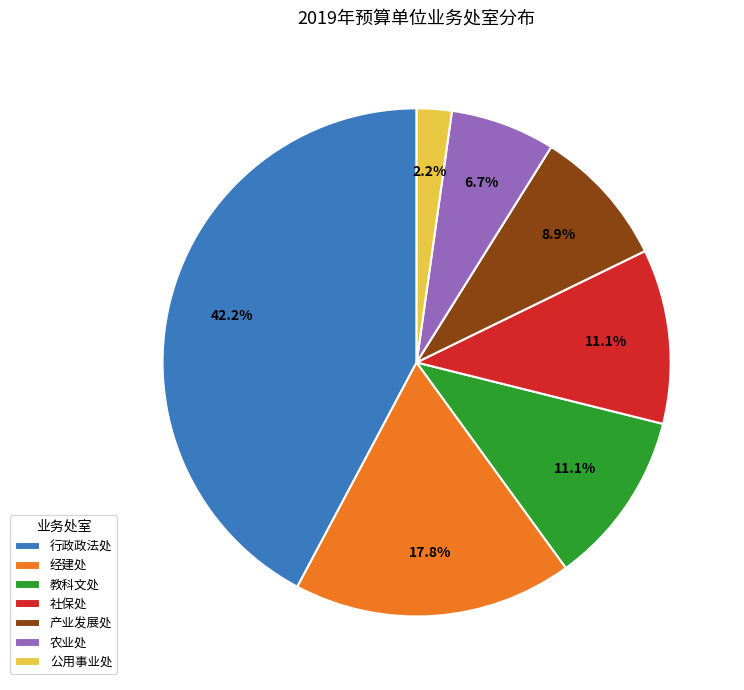

To the nearest percent, what portion does 社保处 represent?

11%